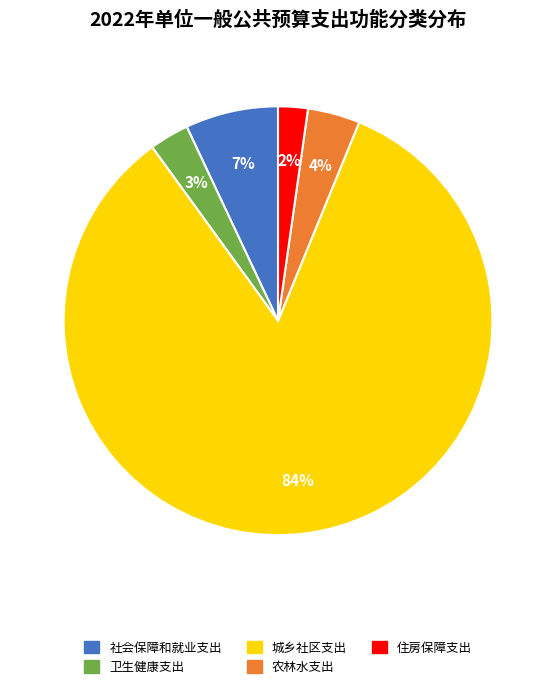

What is the ratio of the value at 农林水支出 to the value at 卫生健康支出?

1.3